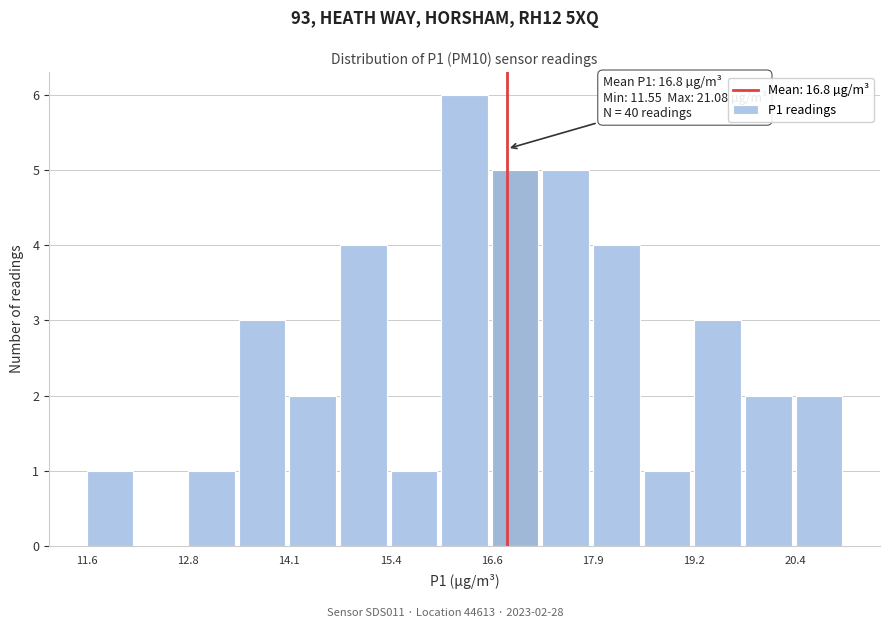

Read against the x-axis, roughly where is the centre of the tallest bar?

16.2